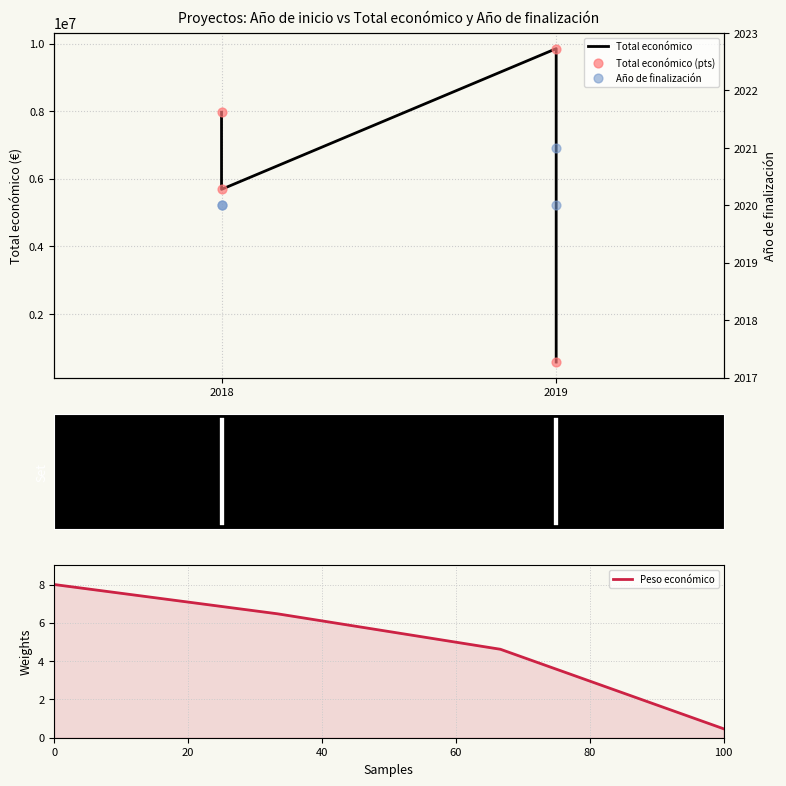

The Peso económico series shows 8.0 at 0. True or false?

True